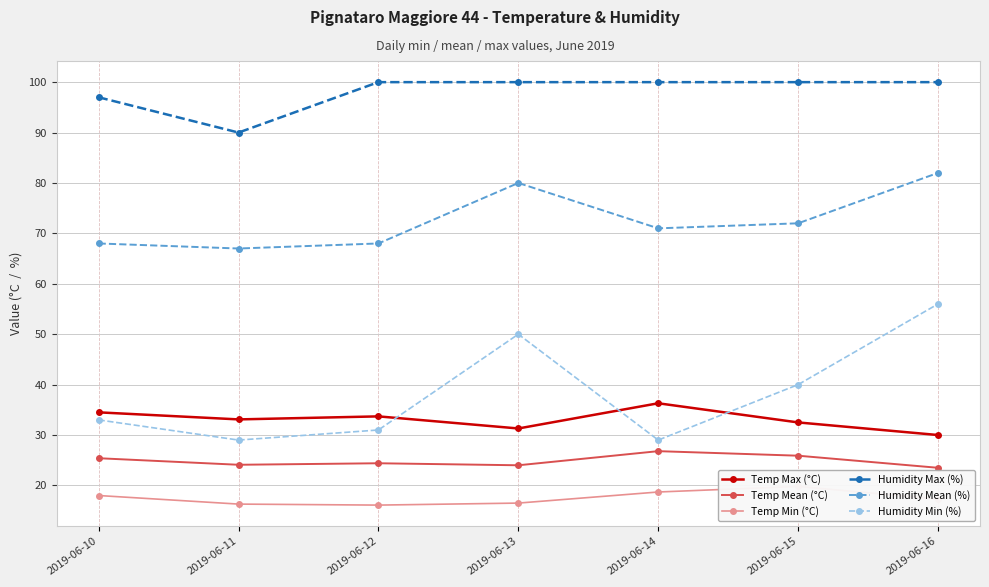

Which category has the lowest value across all series?

2019-06-12